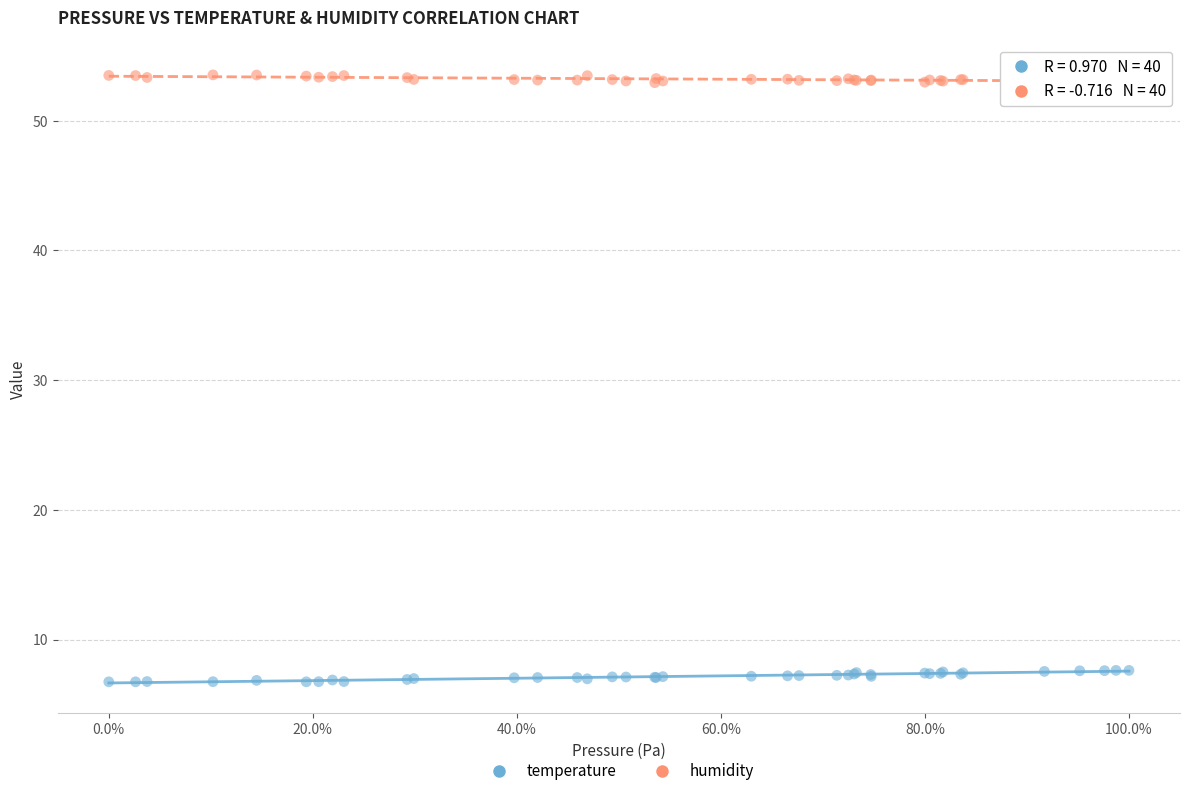

What is the X range (max minus min) for the scatter plot?

100.0